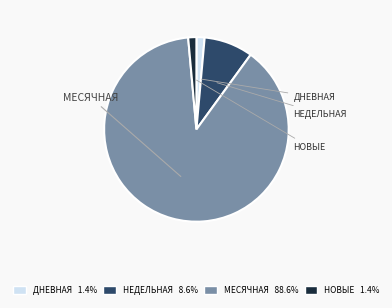

Does any single category account for the majority?

Yes